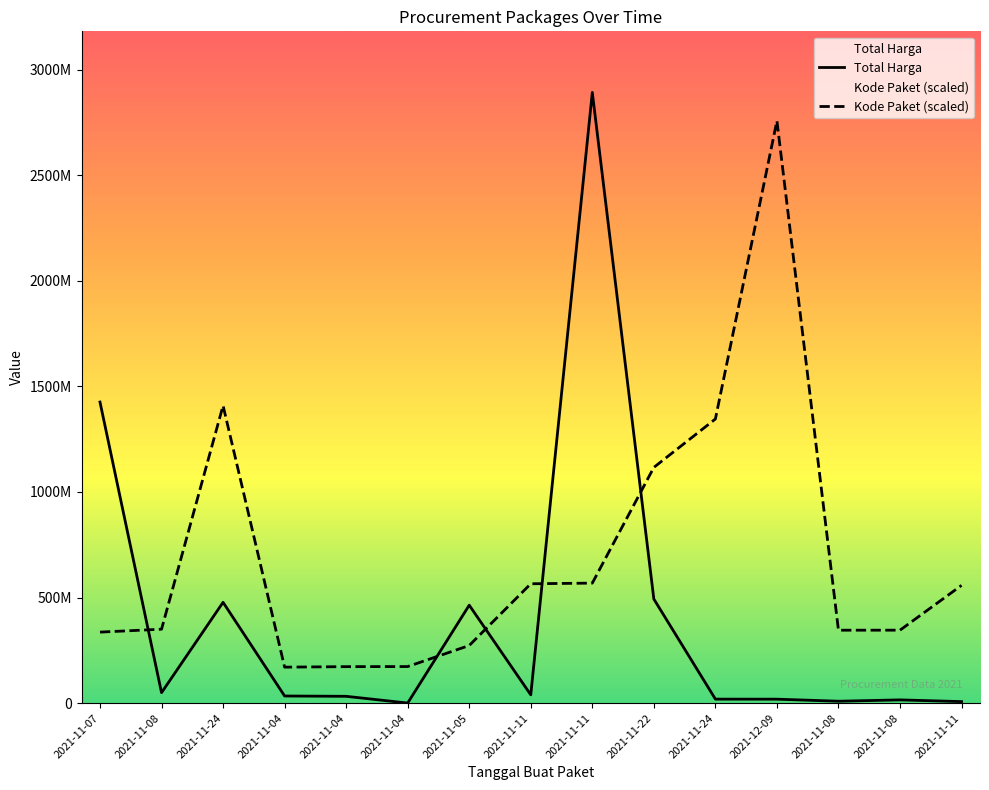

Where is the first local minimum for Kode Paket?

2021-11-04